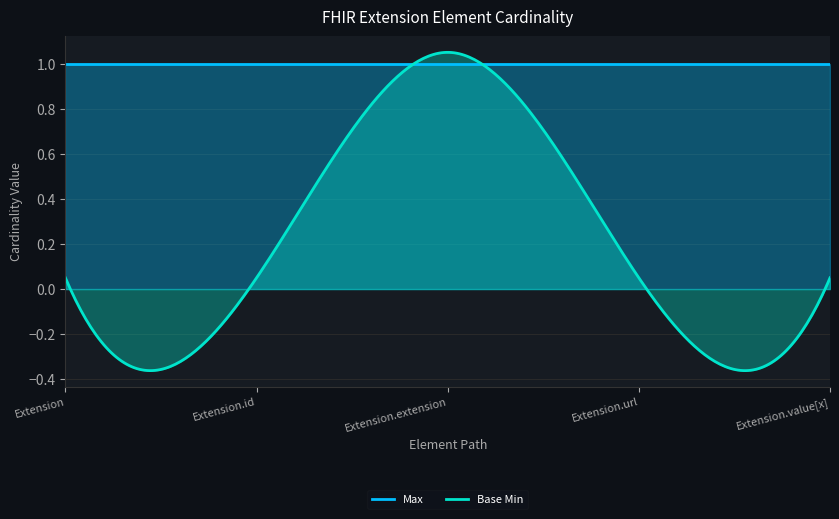

What is the sum of the Base Min values at Extension.extension and Extension.value[x]?

1